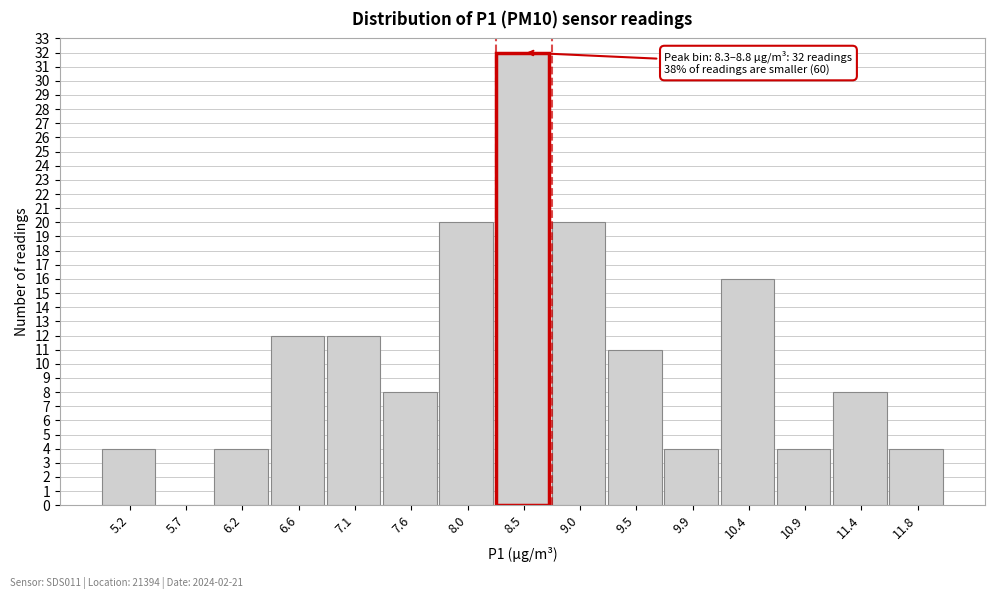

Over which range of the x-axis is the bar tallest?

8.30 to 8.75